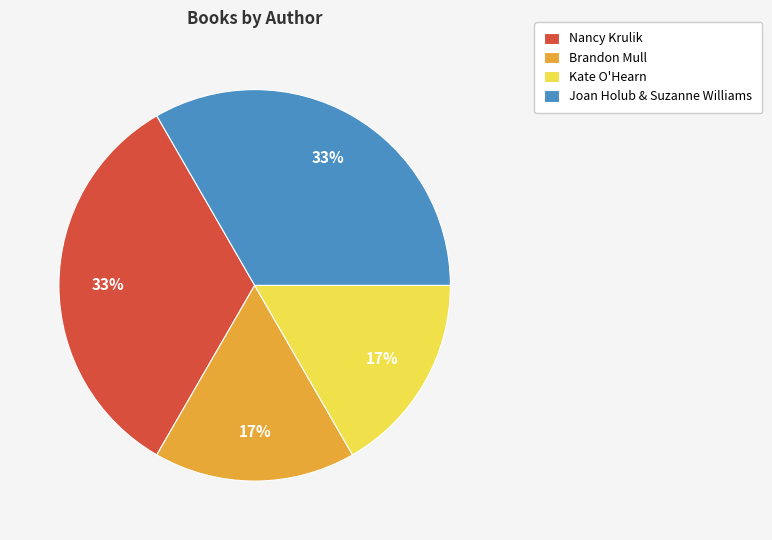

To the nearest percent, what is the combined percentage of Nancy Krulik and Brandon Mull?

50%